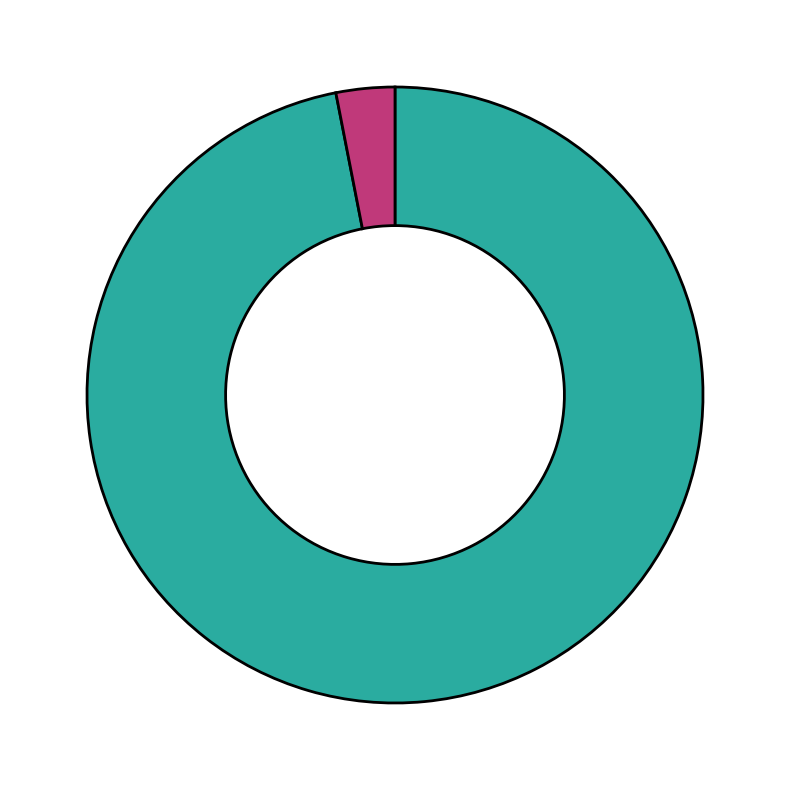

Is there any slice that represents more than half of the pie?

Yes